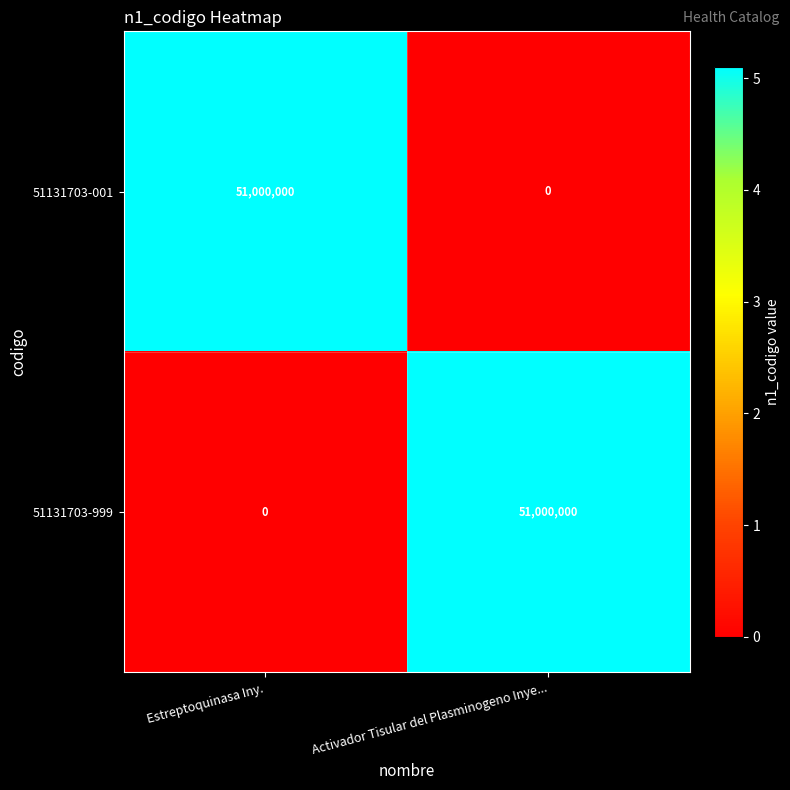

At which label does 51131703-001 reach its peak?

Estreptoquinasa Iny.